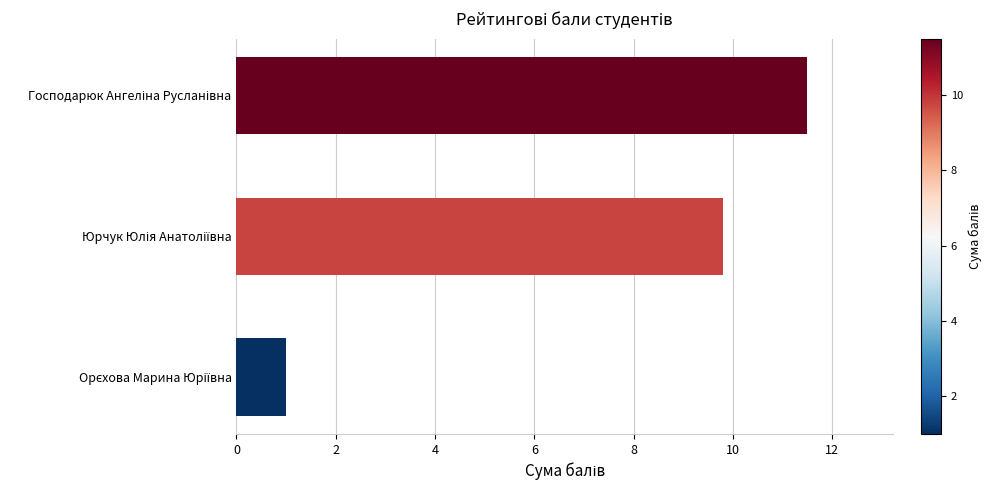

What is the value of the 2nd bar from the top?

9.8